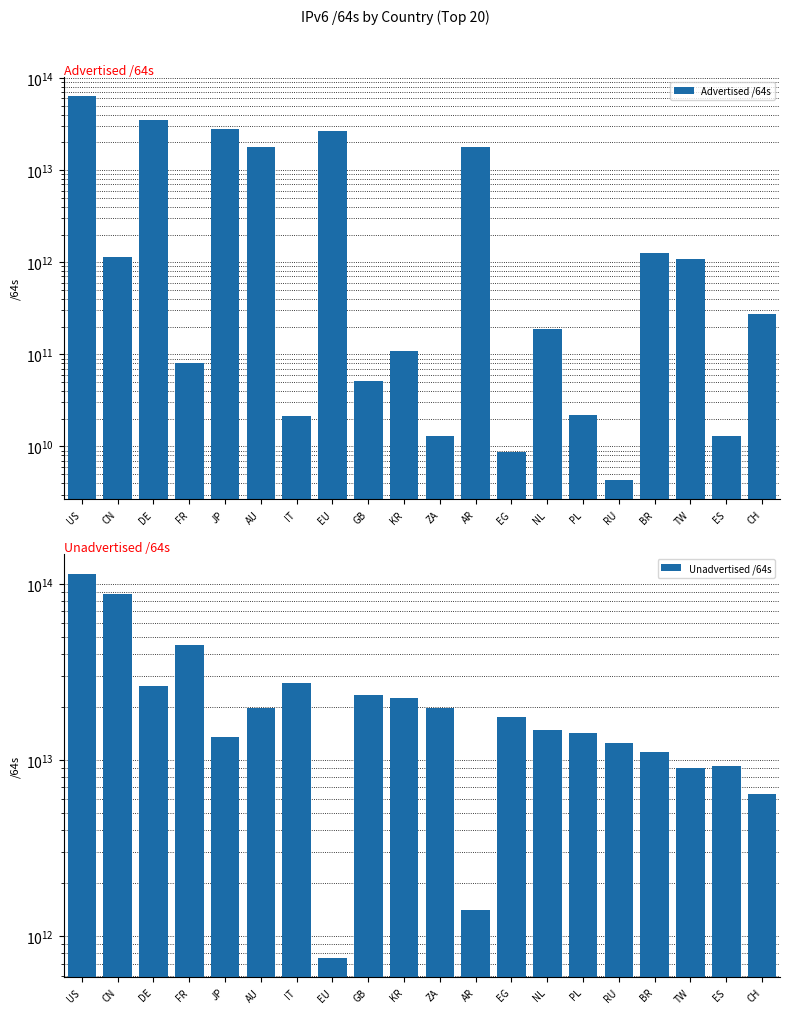

What is the label of the 6th bar from the left?

AU